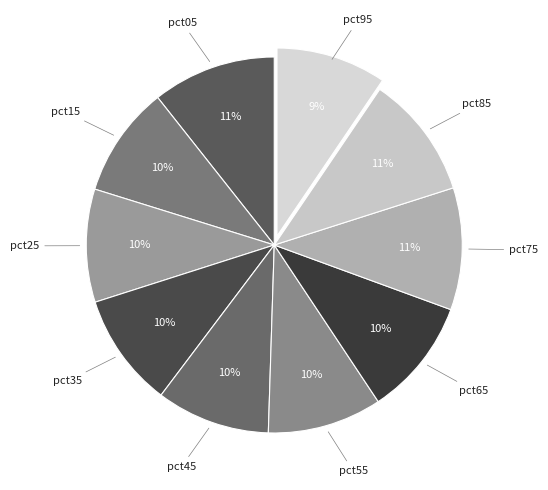

How many segments does this pie chart have?

10